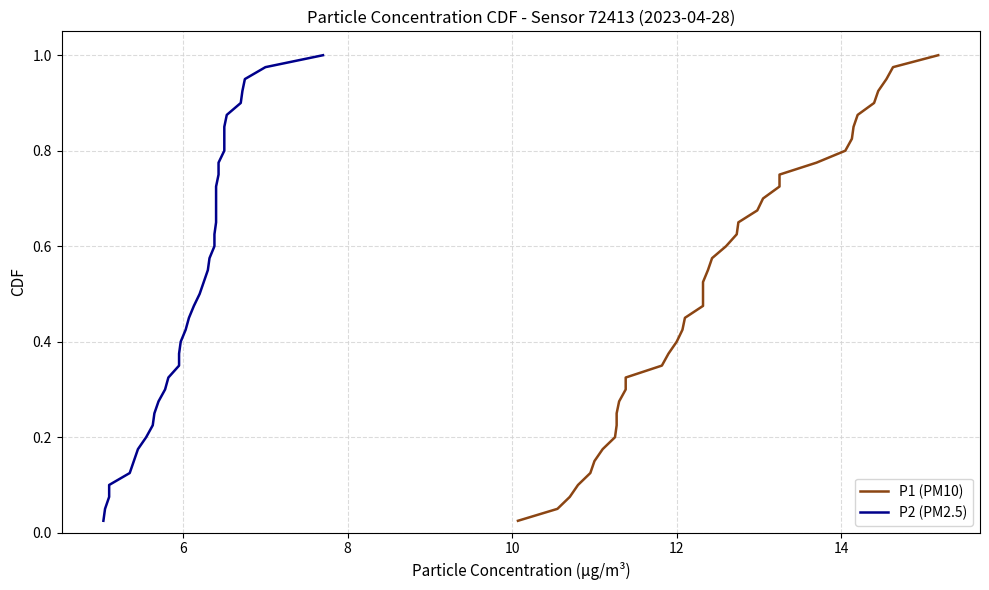

True or false: P1 (PM10) and P2 (PM2.5) intersect in this chart.

False